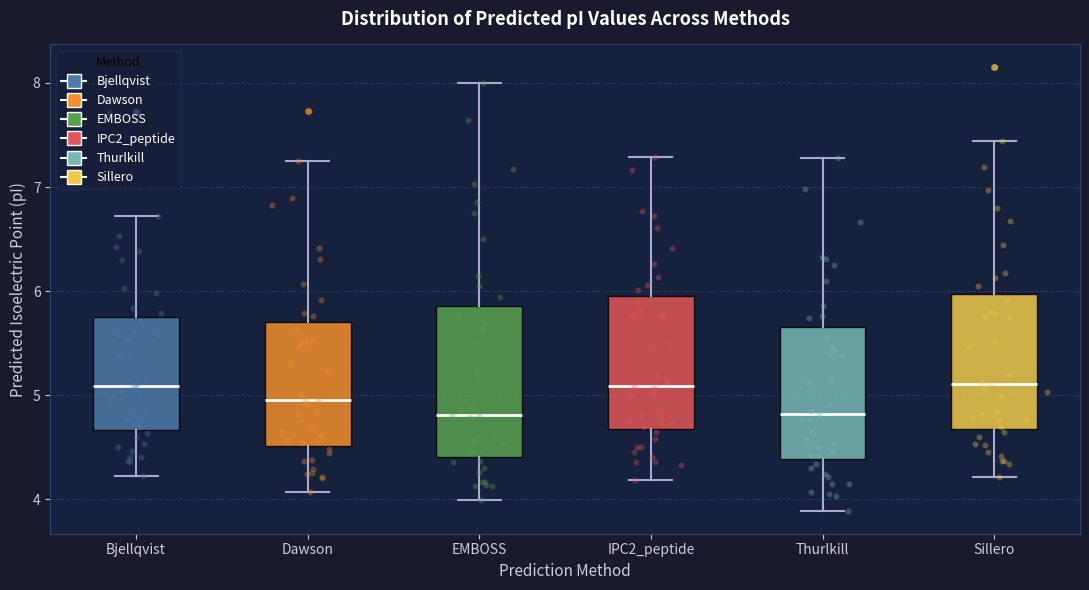

Reading left to right, transcribe this box plot: for each box, give where its median line is, the range the box spans, and where its two whiskers end, as read against the y-axis. The values are not printed on the chart, so give them approximately, as read against the axis.

Bjellqvist: median 5.1, box 4.7 to 5.7, whiskers 4.2 to 6.7
Dawson: median 5.0, box 4.5 to 5.7, whiskers 4.1 to 7.2
EMBOSS: median 4.8, box 4.4 to 5.9, whiskers 4.0 to 8.0
IPC2_peptide: median 5.1, box 4.7 to 6.0, whiskers 4.2 to 7.3
Thurlkill: median 4.8, box 4.4 to 5.7, whiskers 3.9 to 7.3
Sillero: median 5.1, box 4.7 to 6.0, whiskers 4.2 to 7.4